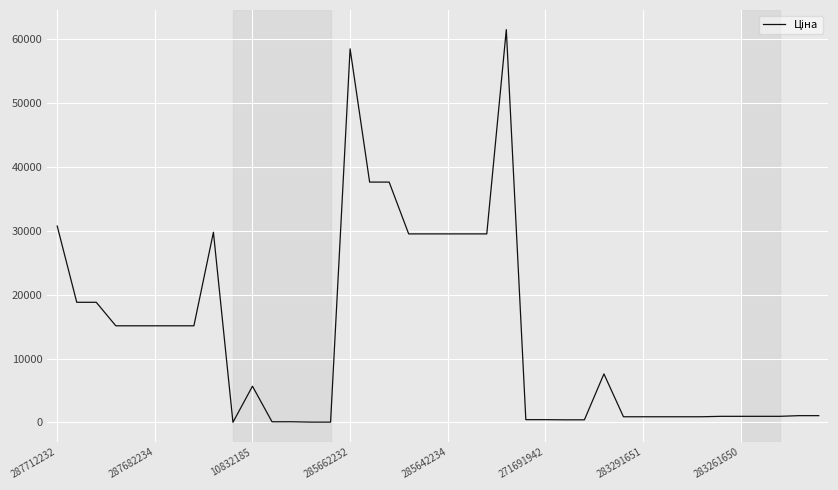

What is the difference between the maximum and minimum values?

61402.2